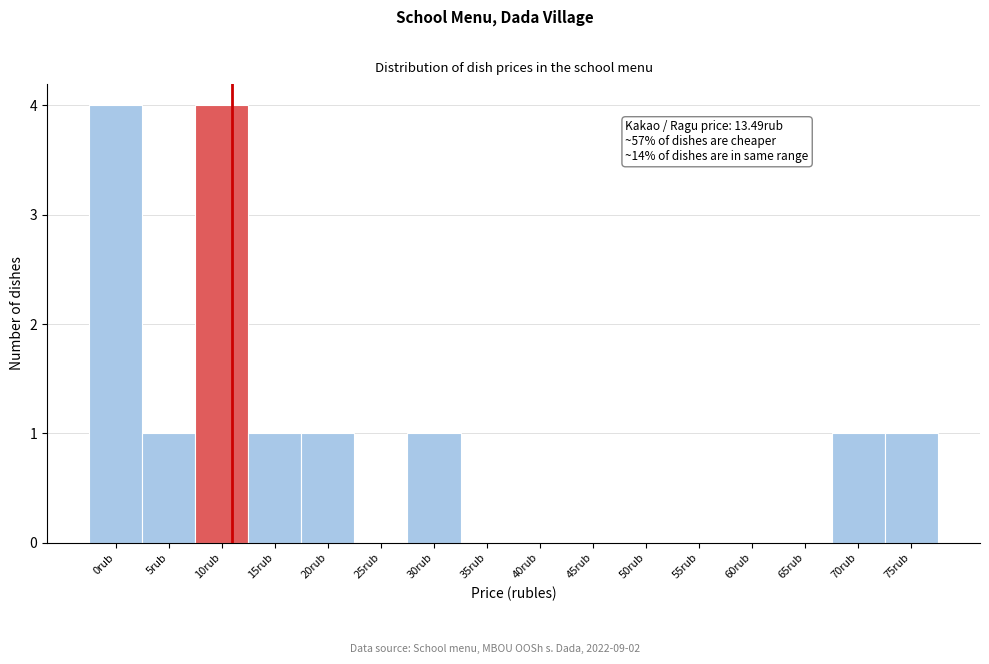

Reading left to right, list all the values displayed in this chart.

0rub=4	5rub=1	10rub=4	15rub=1	20rub=1	25rub=0	30rub=1	35rub=0	40rub=0	45rub=0	50rub=0	55rub=0	60rub=0	65rub=0	70rub=1	75rub=1